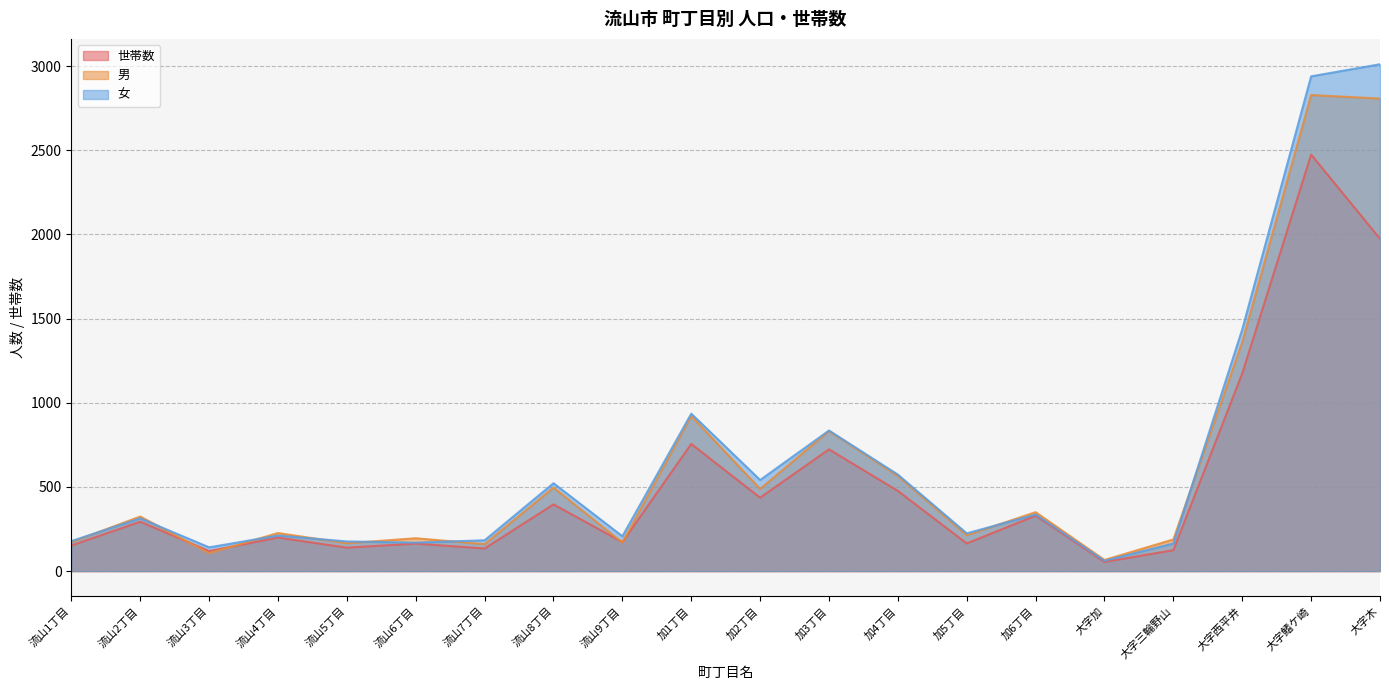

Rank the series at 流山9丁目 from highest to lowest value.

女, 世帯数, 男